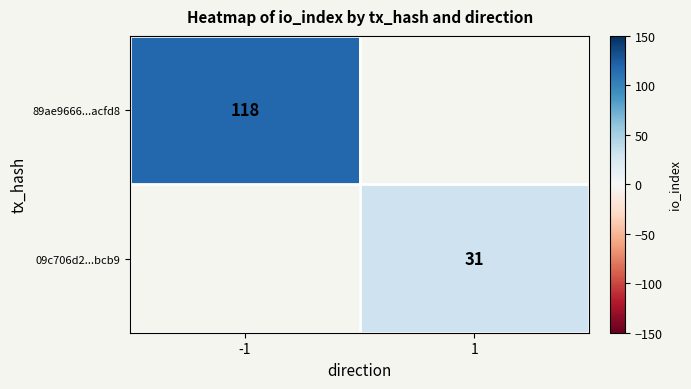

At how many categories does at least one series exceed 107?

1